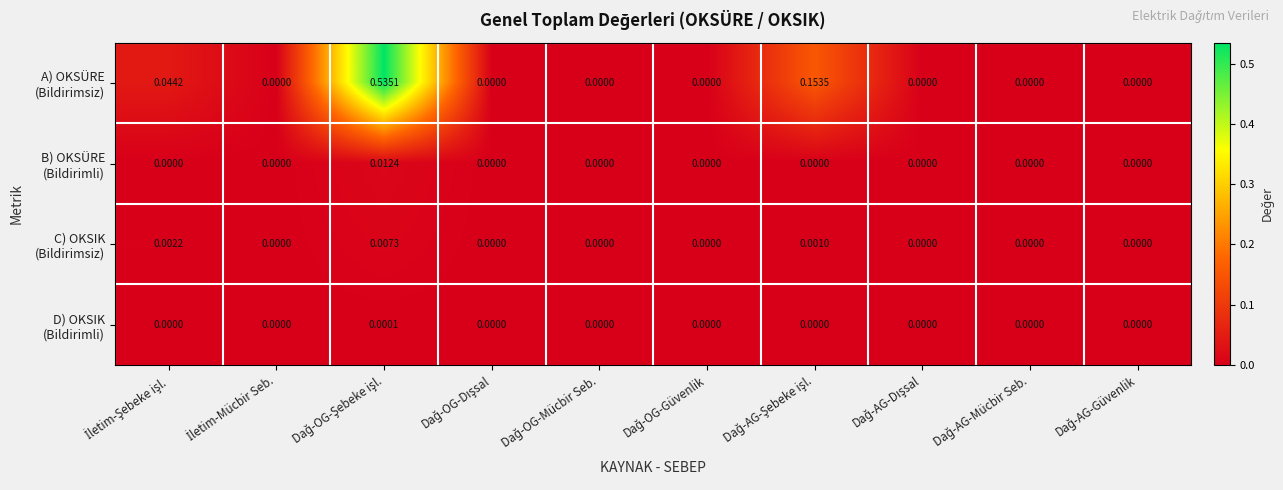

At which category is the sum across all series the highest?

Dağ-OG-Şebeke işl.